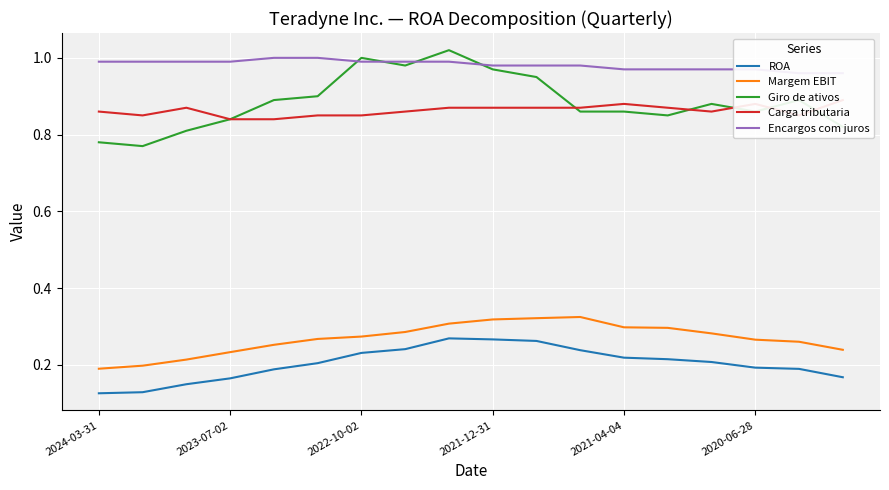

True or false: Margem EBIT and ROA intersect in this chart.

False